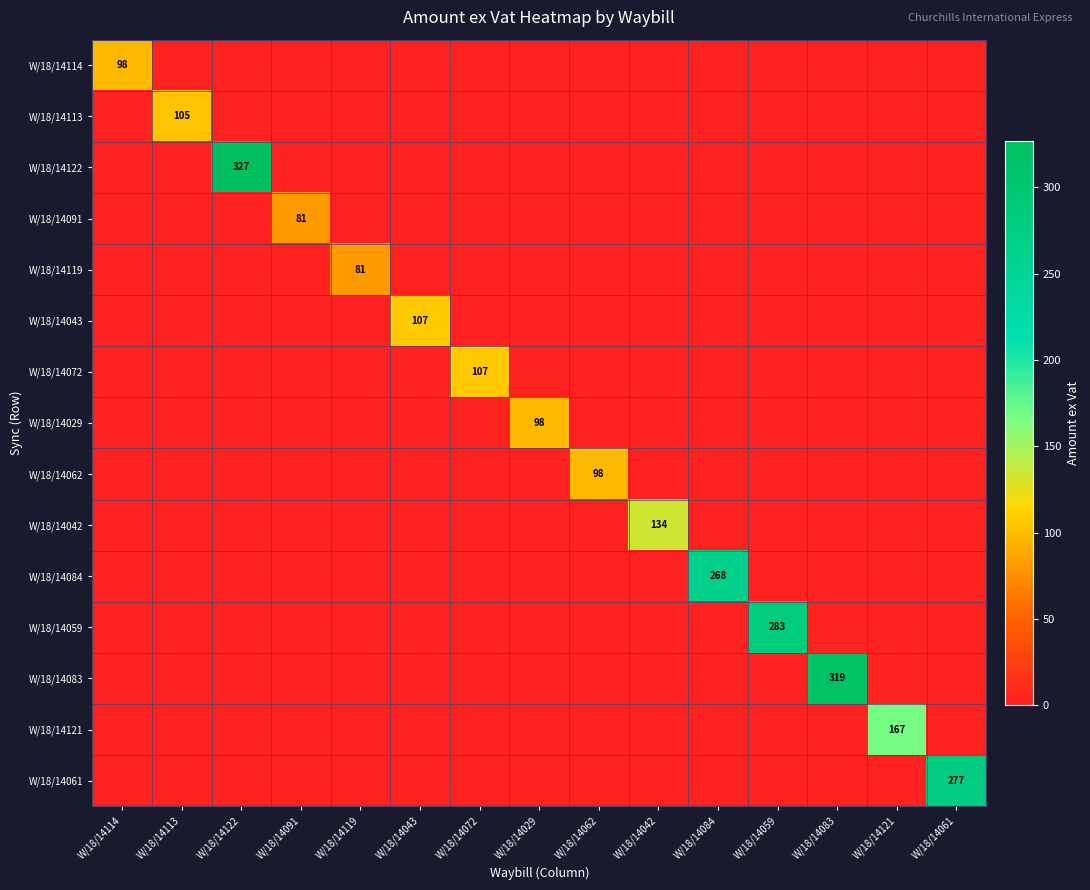

True or false: W/18/14114 has a value of -63.4 at W/18/14043.

False